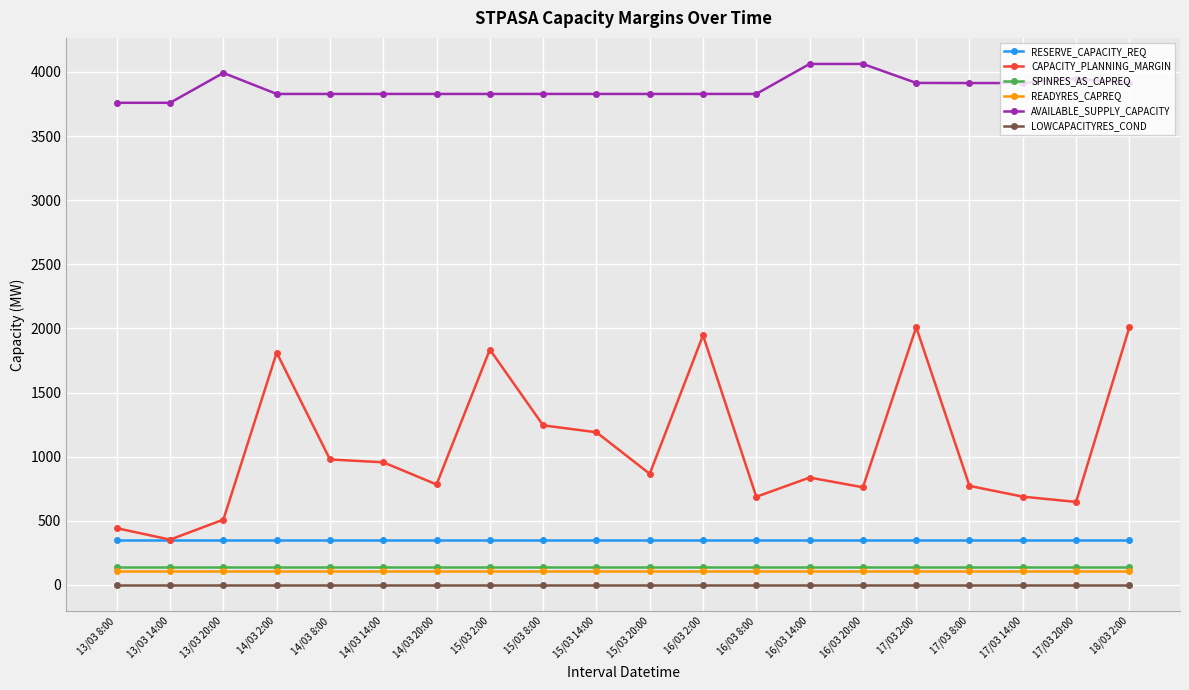

The AVAILABLE_SUPPLY_CAPACITY series shows 3828 at 14/03 2:00. True or false?

True